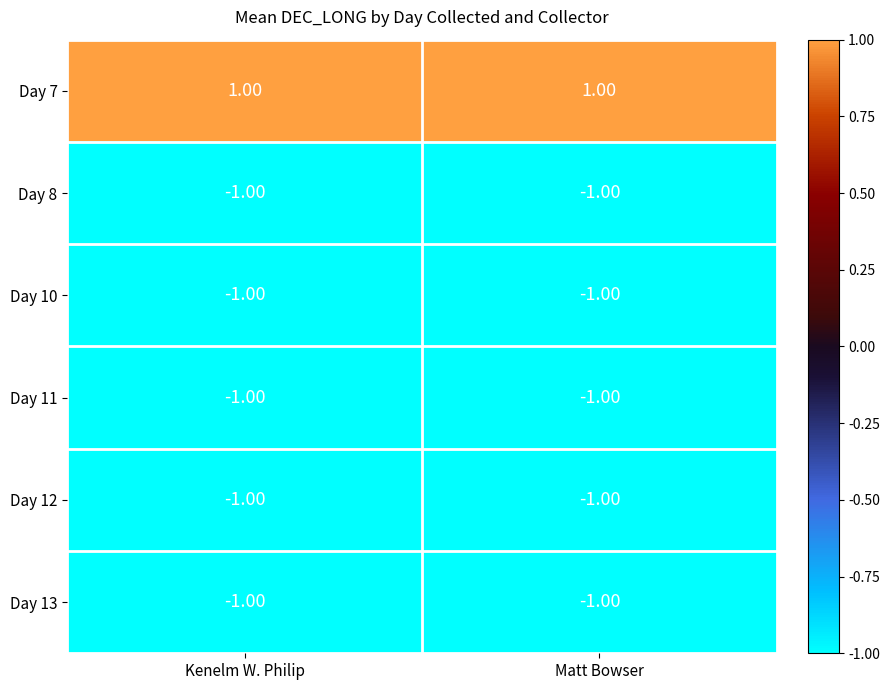

What is the total value across all series at Matt Bowser?

-4